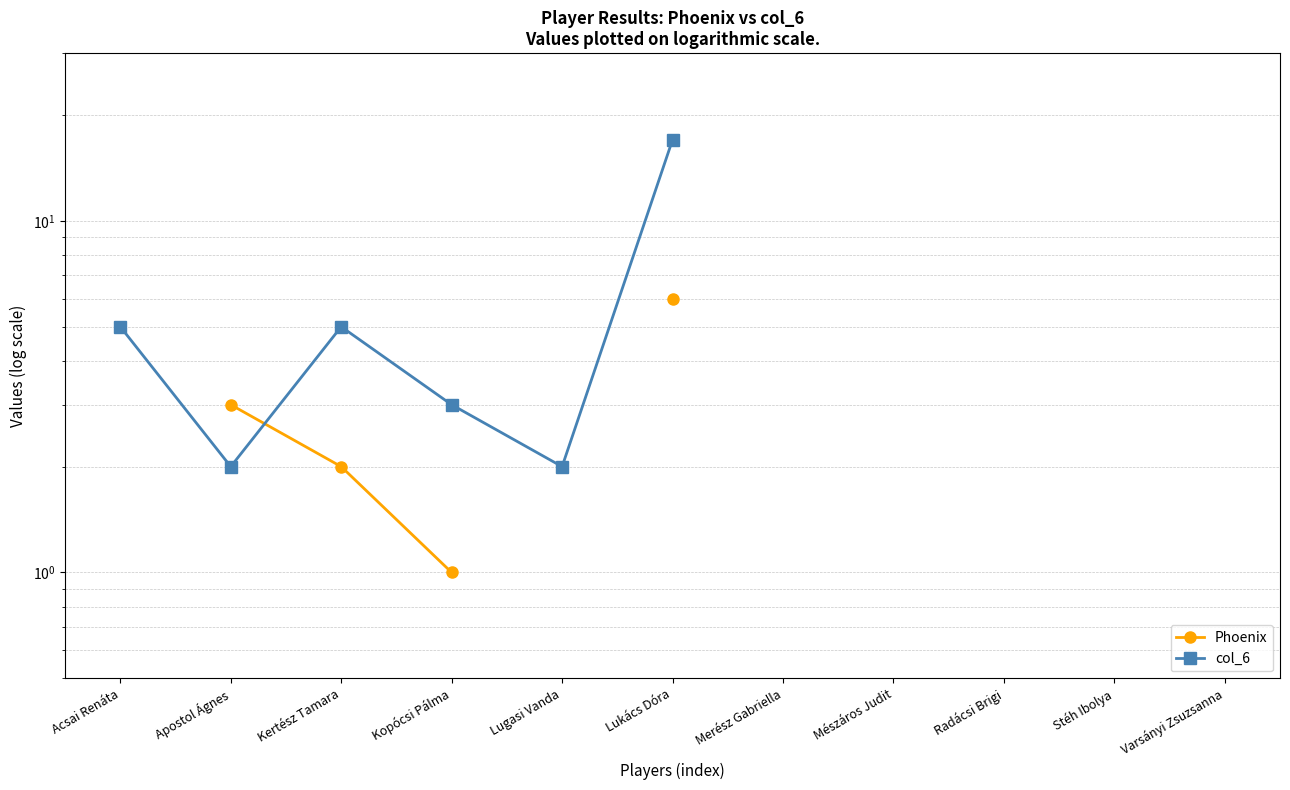

List the series in order of their peak value, lowest first.

Phoenix, col_6